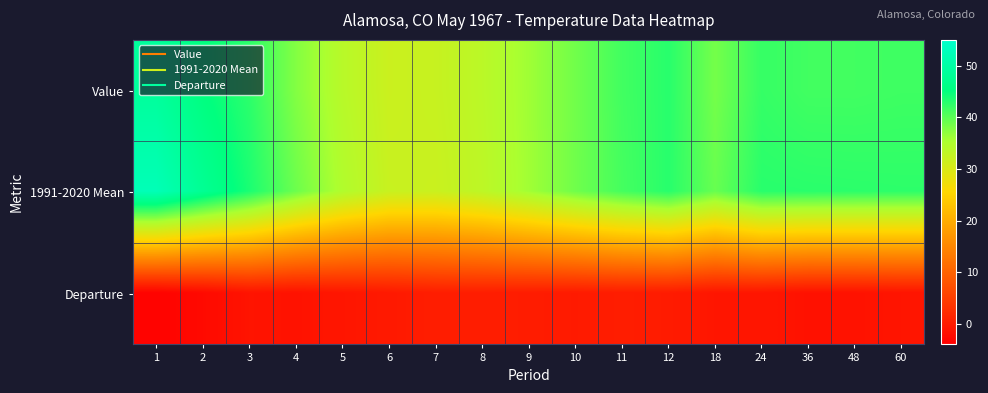

Reading right to left, transcribe all the data shown in this chart.

Value: 60=41.6	48=41.4	36=41.4	24=42.1	18=38.5	12=42.9	11=41.4	10=38.7	9=36.1	8=33.7	7=32.2	6=31.8	5=34.0	4=37.7	3=42.6	2=45.3	1=48.8
1991-2020 Mean: 60=42.6	48=42.7	36=42.8	24=42.9	18=39.3	12=42.9	11=41.2	10=38.8	9=36.0	8=33.4	7=31.9	6=32.1	5=34.8	4=39.0	3=43.7	2=47.8	1=52.3
Departure: 60=-1.0	48=-1.3	36=-1.4	24=-0.8	18=-0.8	12=0.0	11=0.2	10=-0.1	9=0.1	8=0.3	7=0.3	6=-0.3	5=-0.8	4=-1.3	3=-1.1	2=-2.5	1=-3.5